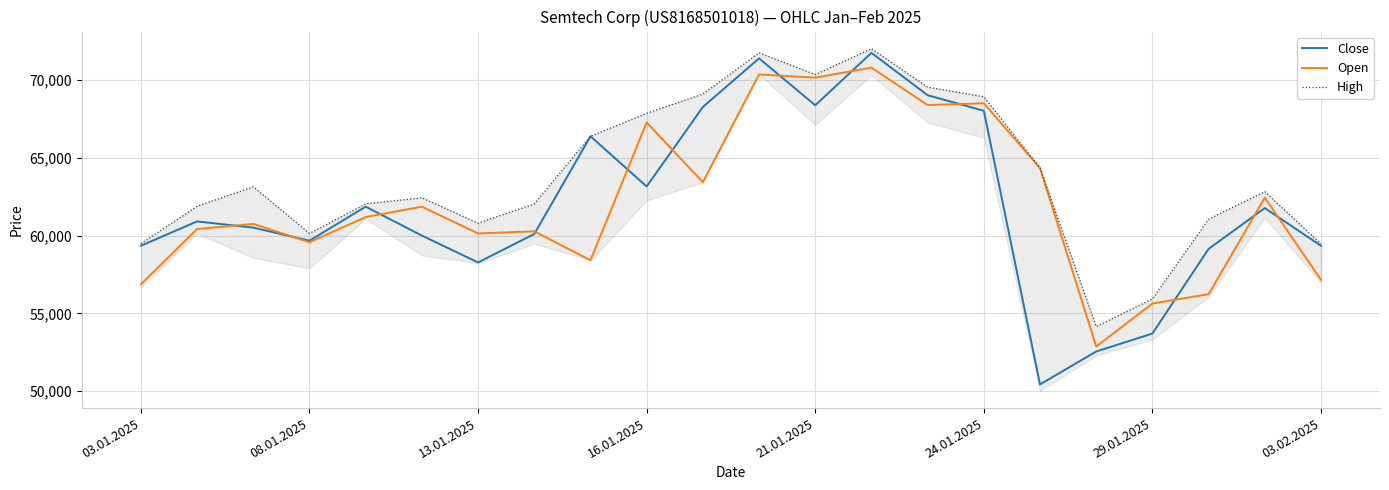

What is the maximum value for Open?

70807